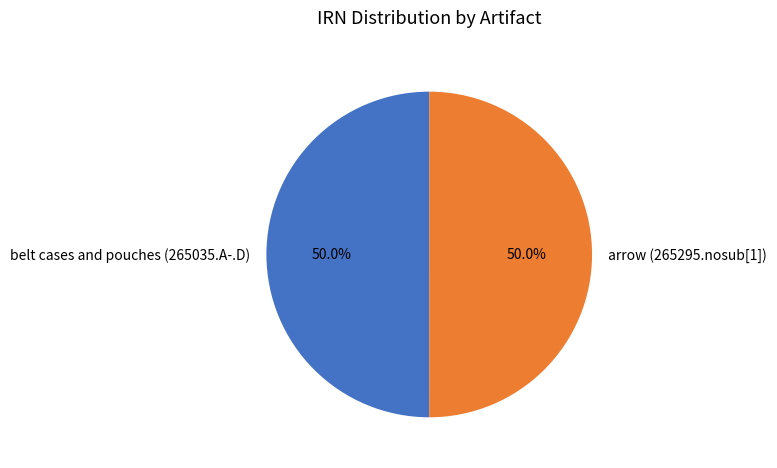

How much of the chart is everything except arrow (265295.nosub[1])?

50.0%